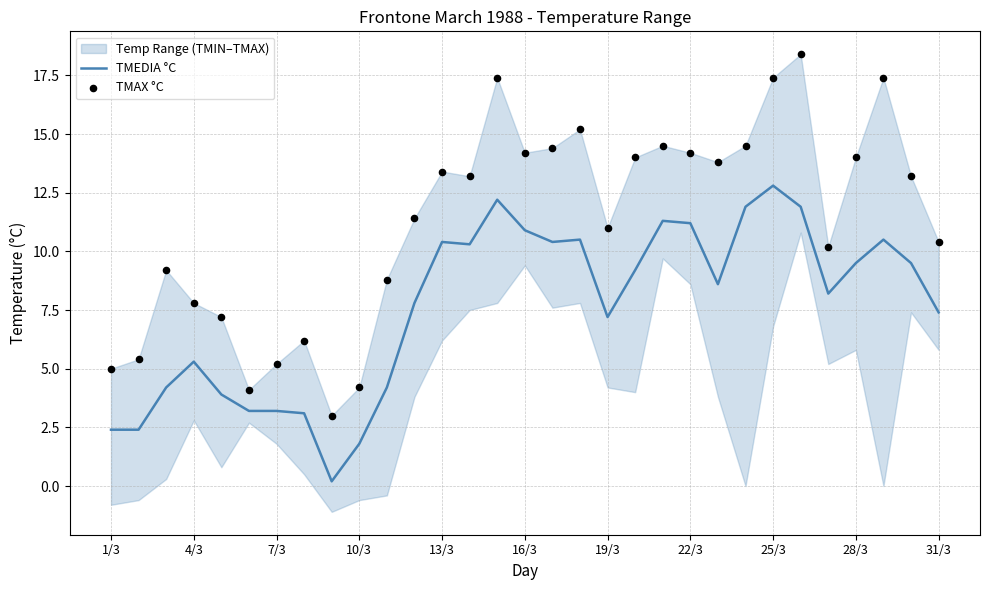

At which category is the sum across all series the highest?

25